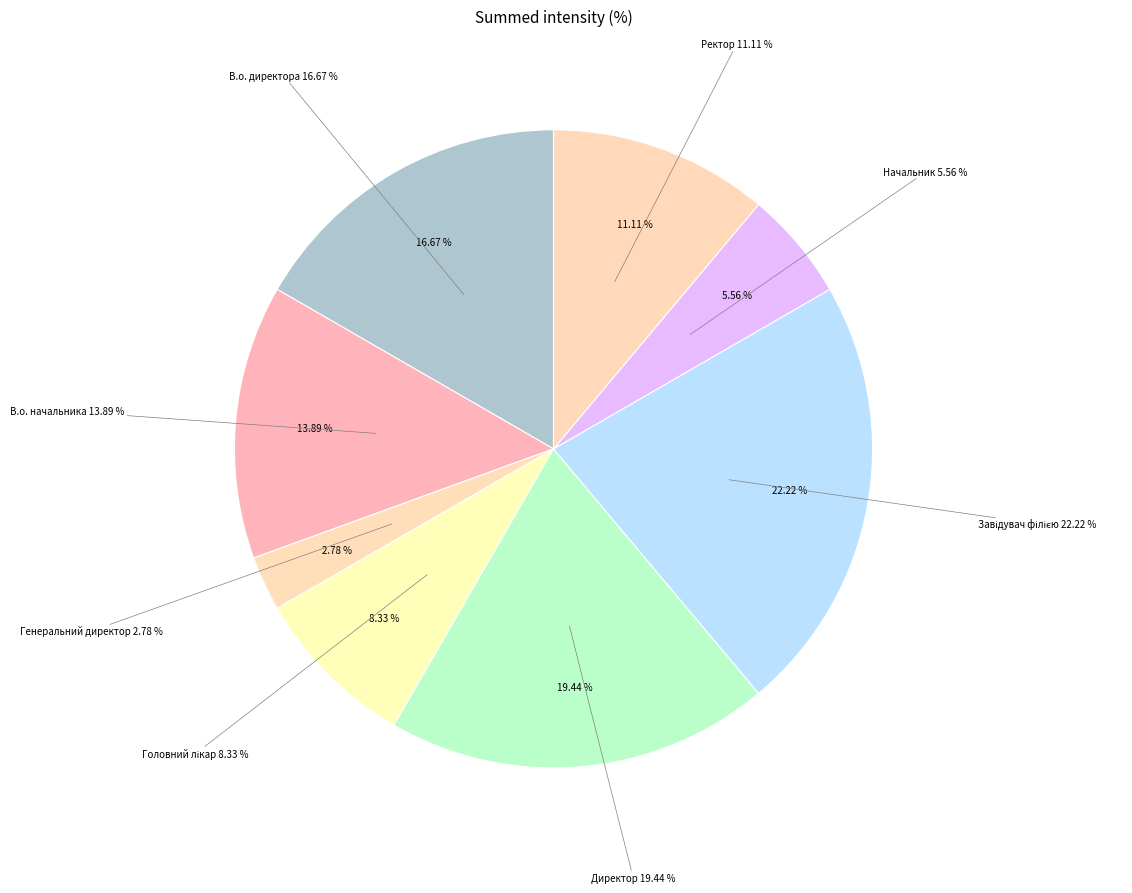

Is there a majority slice in this chart?

No